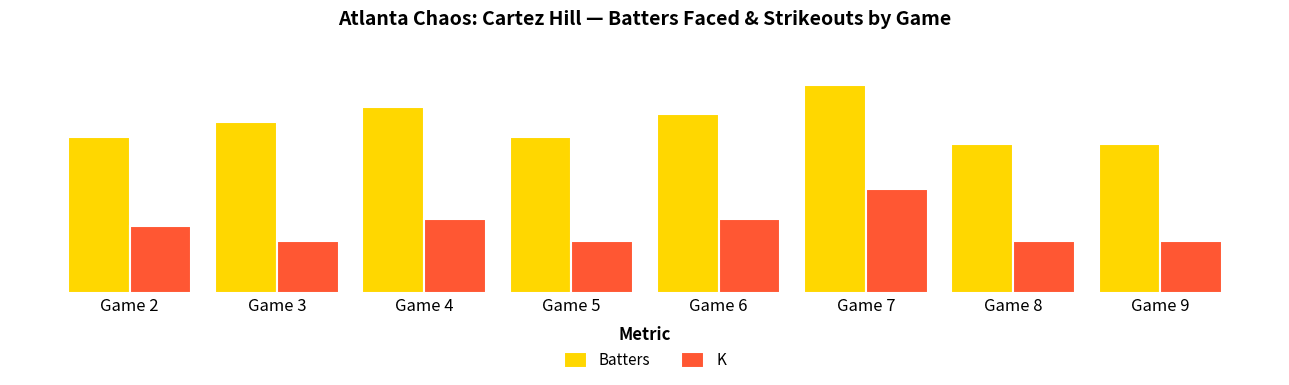

What are all the series names shown in the legend?

Batters, K